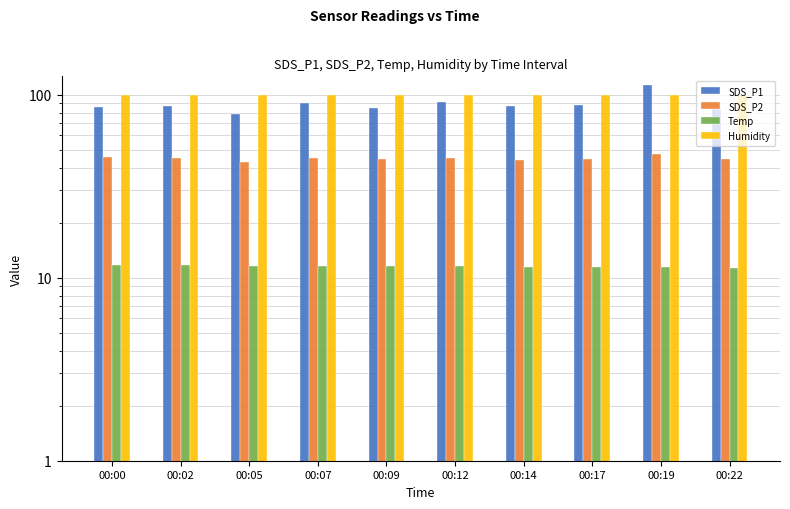

Reading left to right, transcribe all the data shown in this chart.

SDS_P1: 85.4	87.1	78.7	90.6	85.1	91.6	87.2	88.0	112.5	83.7
SDS_P2: 45.8	45.4	42.7	45.0	44.5	45.4	44.0	44.4	47.8	44.8
Temp: 11.7	11.7	11.6	11.6	11.6	11.6	11.5	11.4	11.4	11.3
Humidity: 99.9	99.9	99.9	99.9	99.9	99.9	99.9	99.9	99.9	99.9